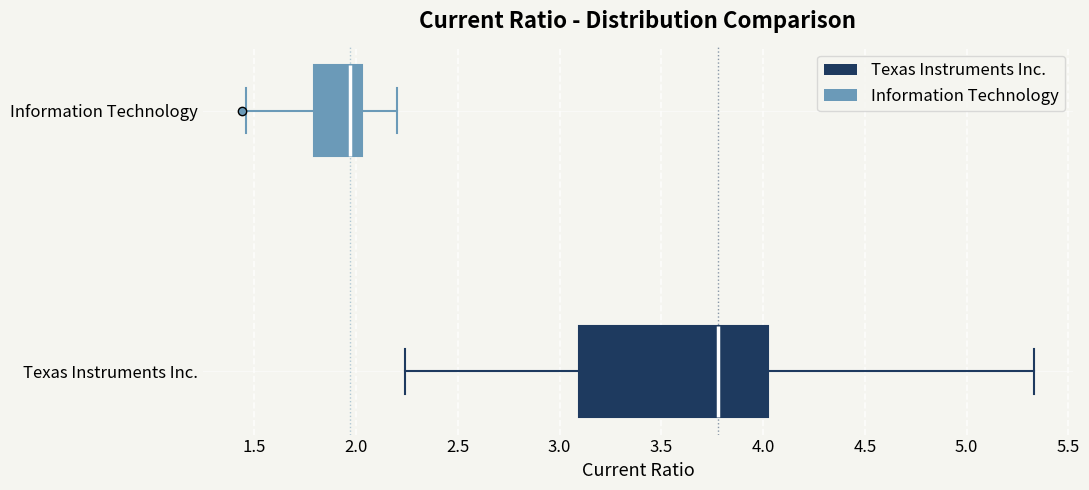

Reading bottom to top, read every box against the x-axis: the position of its median line, the range the box covers, and the ends of its whiskers. The values are not printed on the chart, so give them approximately, as read against the axis.

Texas Instruments Inc.: median 3.80, box 3.10 to 4.05, whiskers 2.25 to 5.35
Information Technology: median 1.95, box 1.80 to 2.05, whiskers 1.45 to 2.20